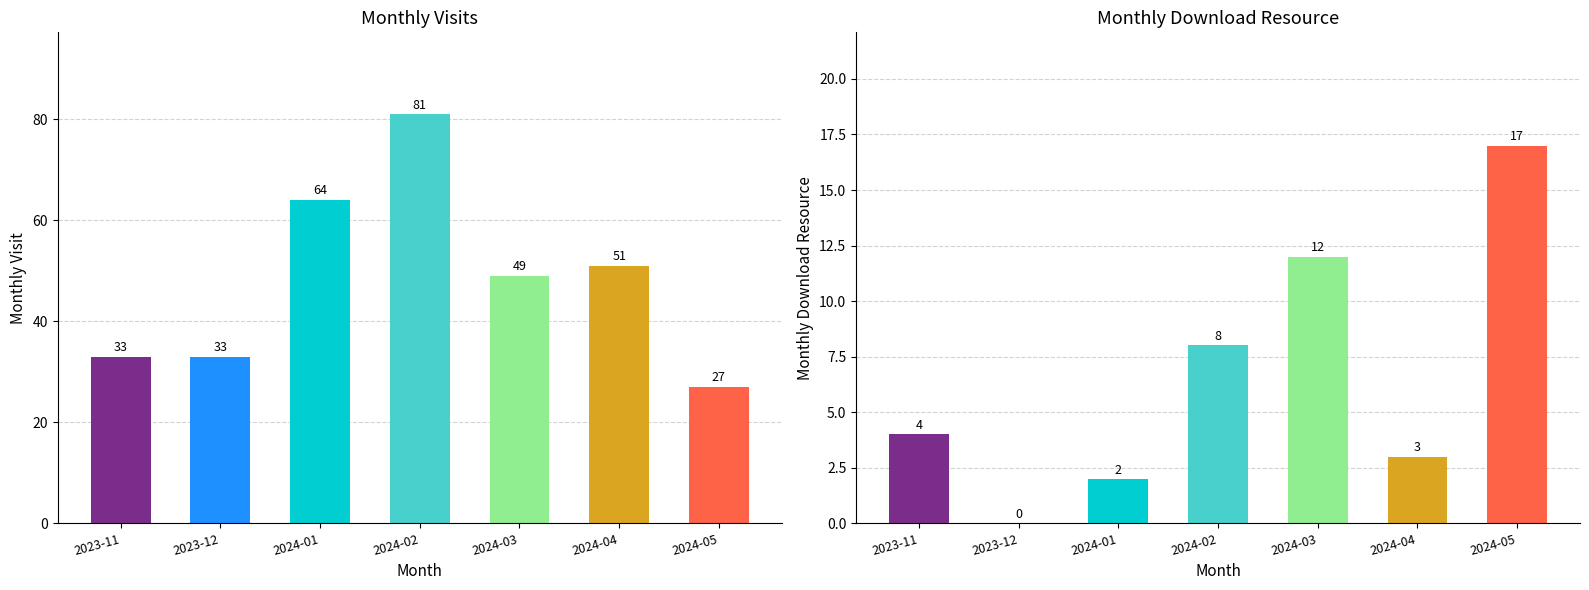

What is the total value across all series at 2024-02?

89